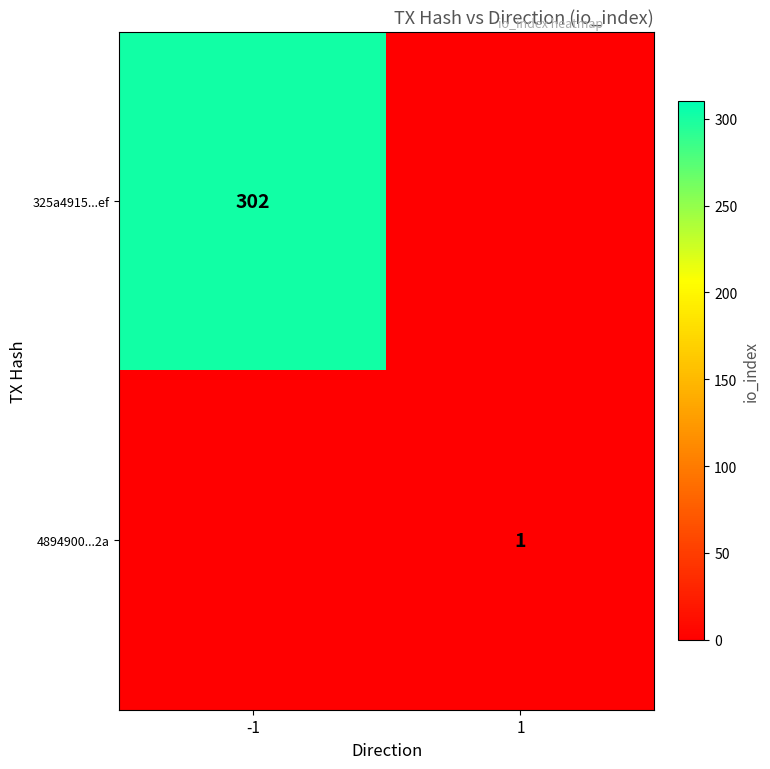

The 325a4915...ef series shows 302 at -1. True or false?

True